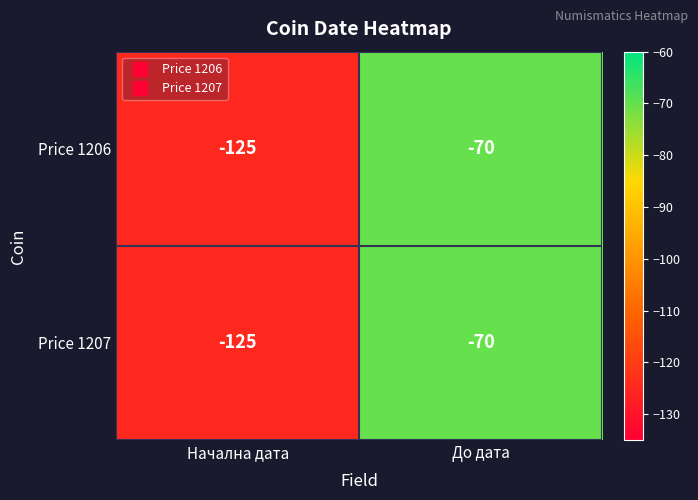

What is the difference between the Price 1207 values at Начална дата and До дата?

55